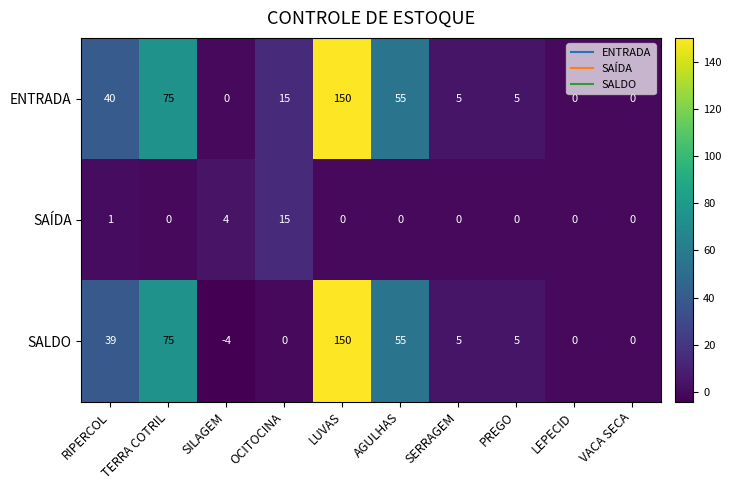

What is the total value across all series at TERRA COTRIL?

150